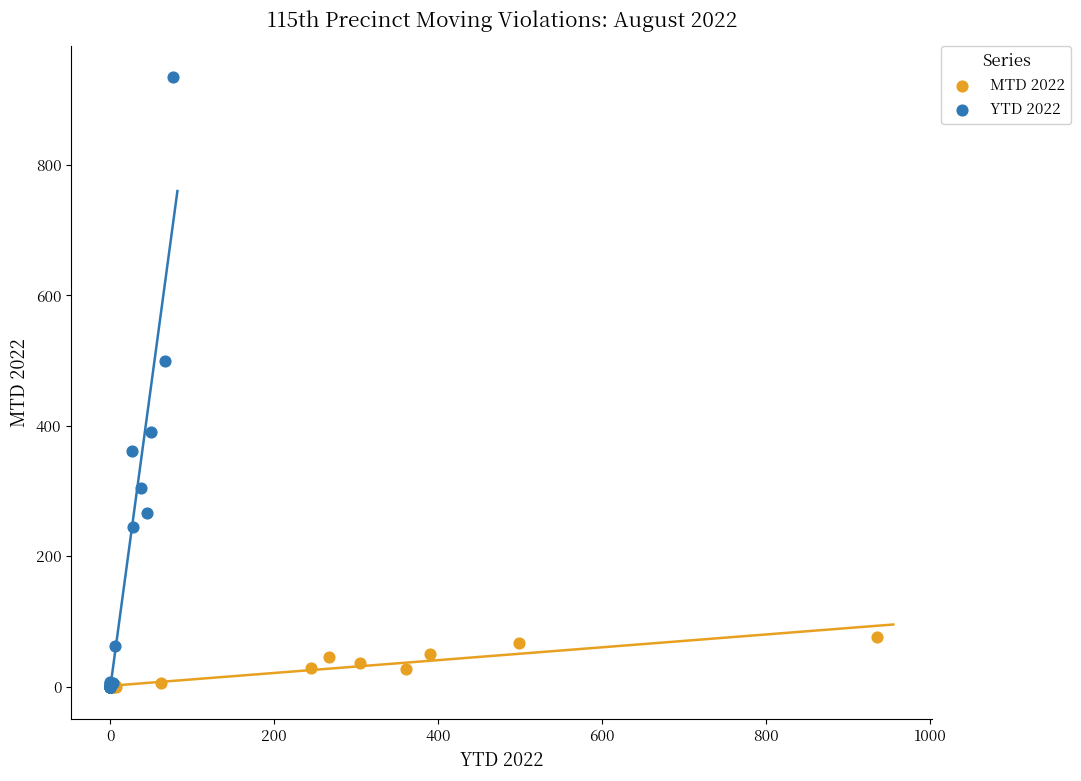

Which series reaches the maximum Y coordinate?

YTD 2022